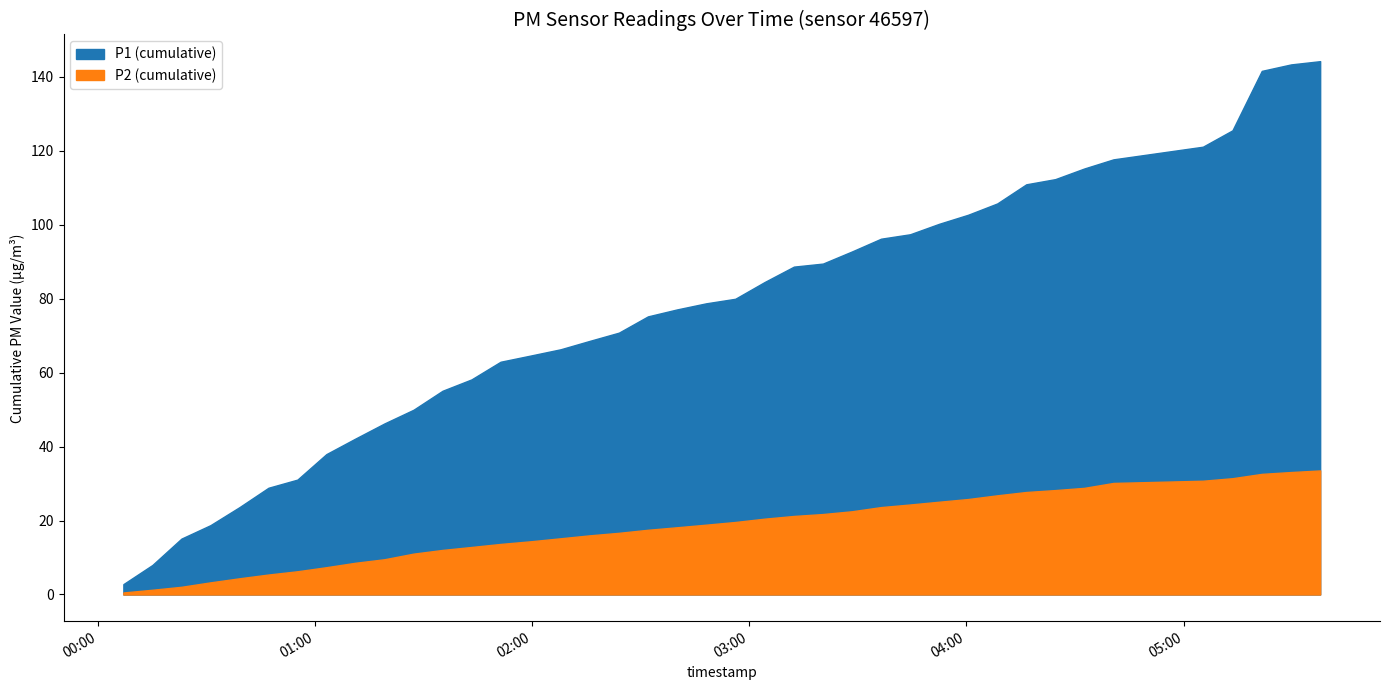

How many series are shown in this chart?

2